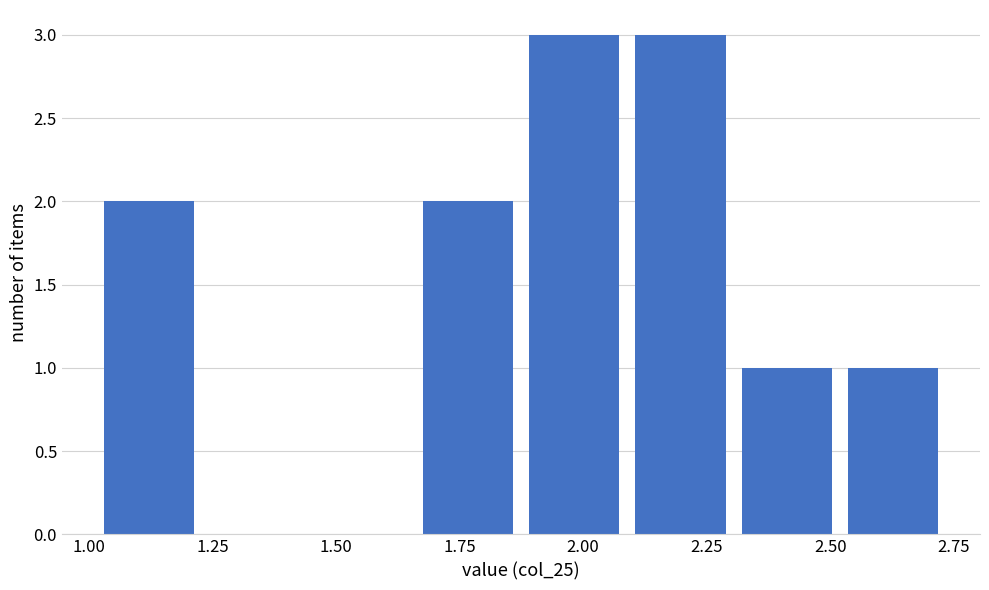

Reading left to right, list every bar in this chart as the range it spans on the x-axis followed by its height. Neither the bar edges nor the heights are printed on the chart, so give them approximately, as read against the axes.

1.00 to 1.25: 2
1.25 to 1.45: 0
1.45 to 1.65: 0
1.65 to 1.85: 2
1.85 to 2.10: 3
2.10 to 2.30: 3
2.30 to 2.50: 1
2.50 to 2.75: 1